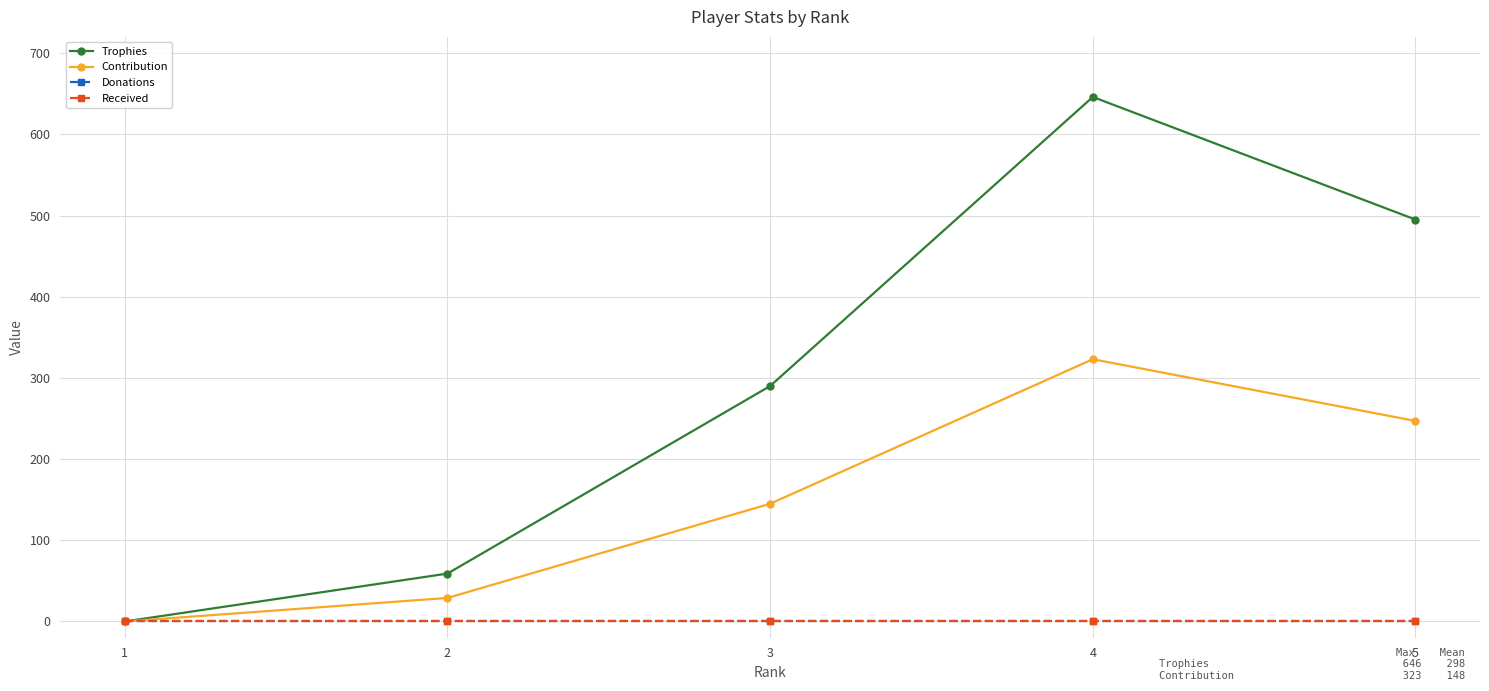

Does the chart have visible grid lines?

Yes